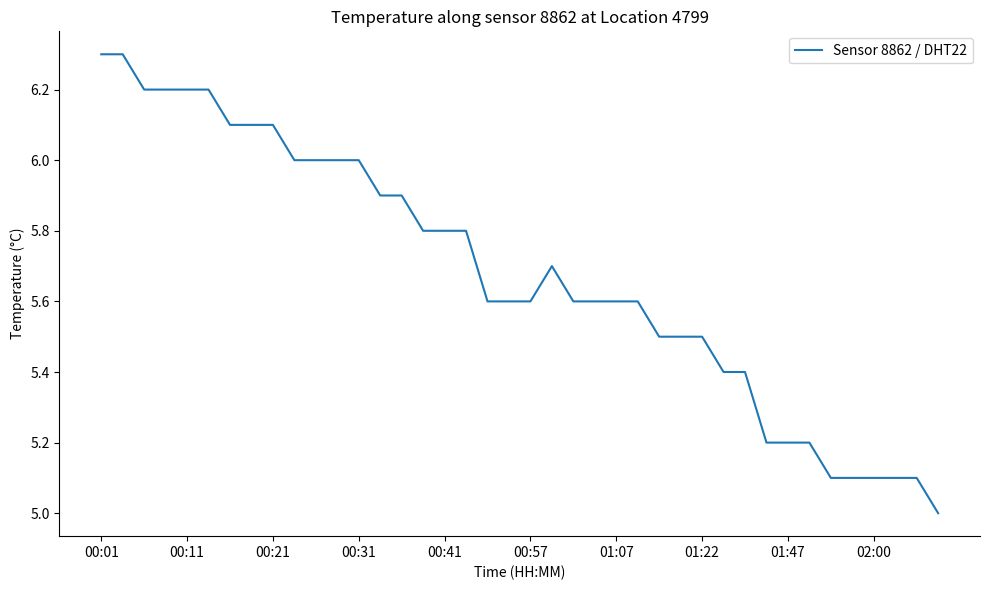

What is the greatest value displayed?

6.3